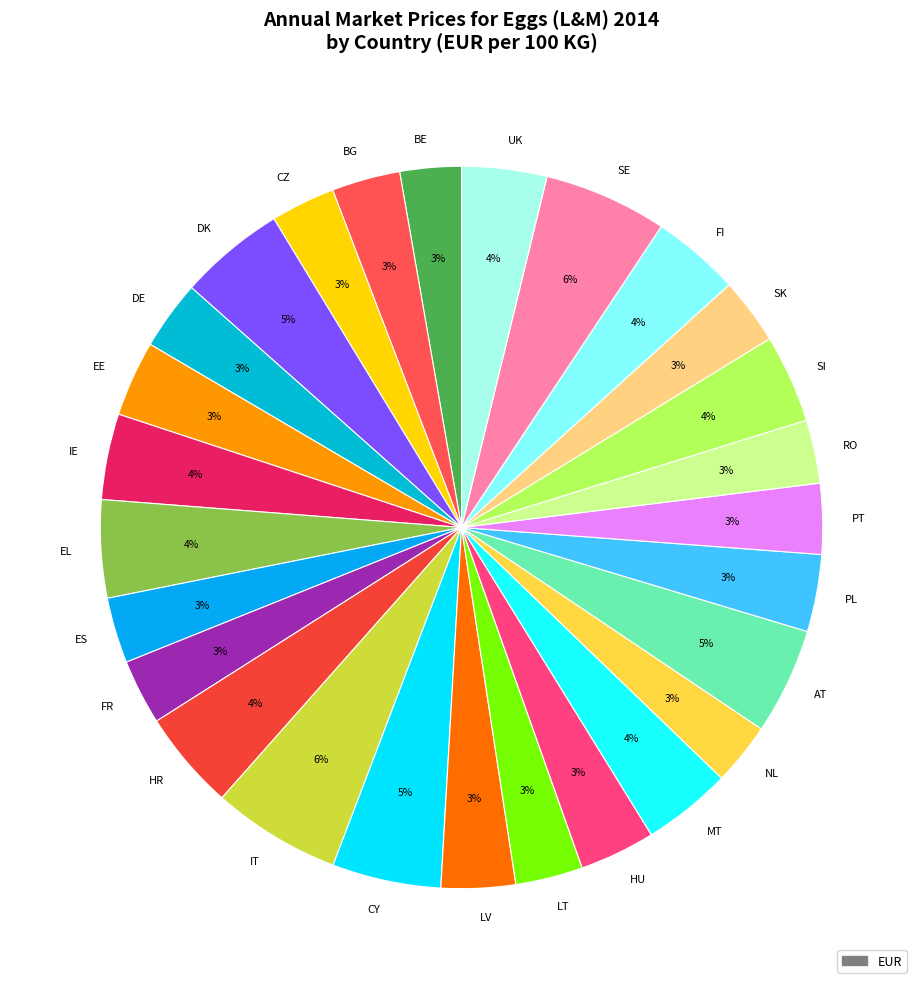

Do PT and UK together represent more than half of the pie?

No